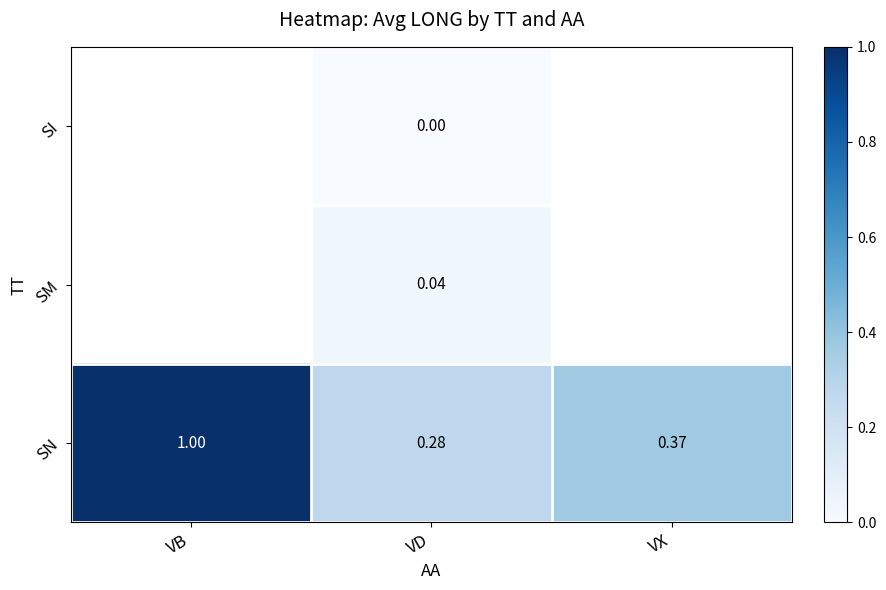

Between VD and VB, which is larger?

VB